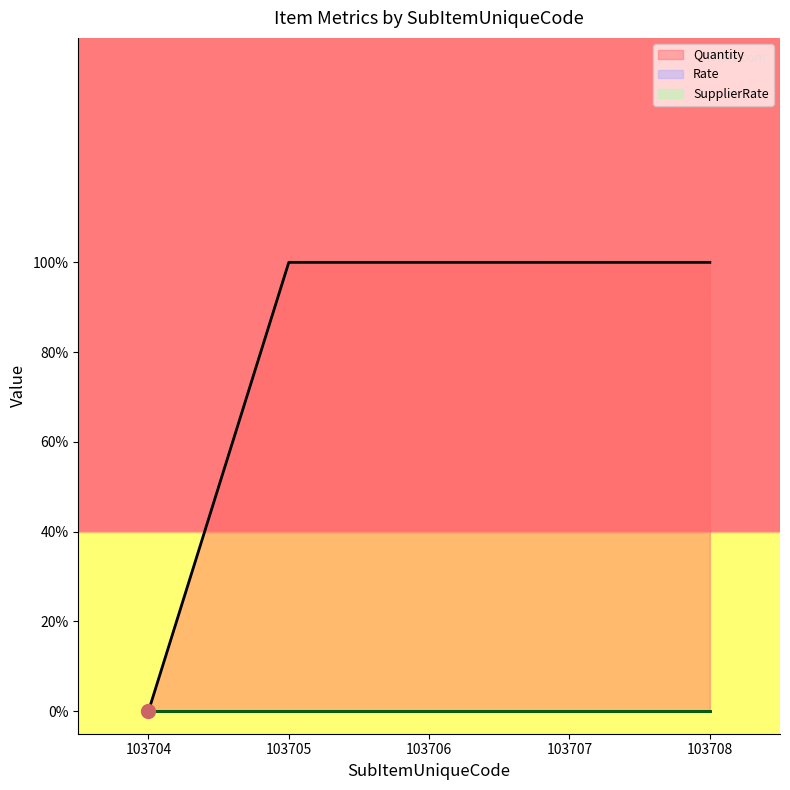

Which category has the lowest value in the SupplierRate series?

103704